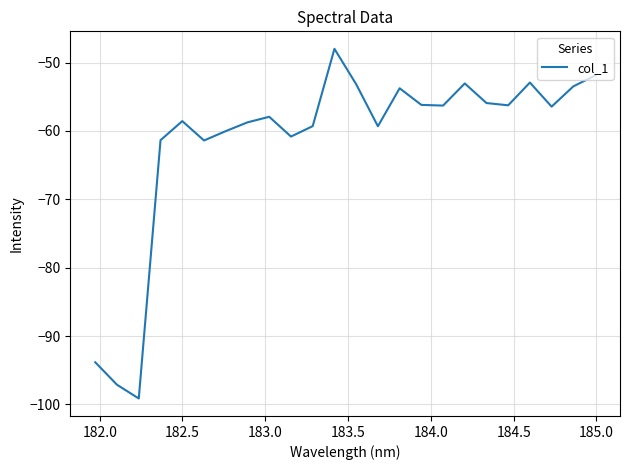

What is the greatest value displayed?

-48.0